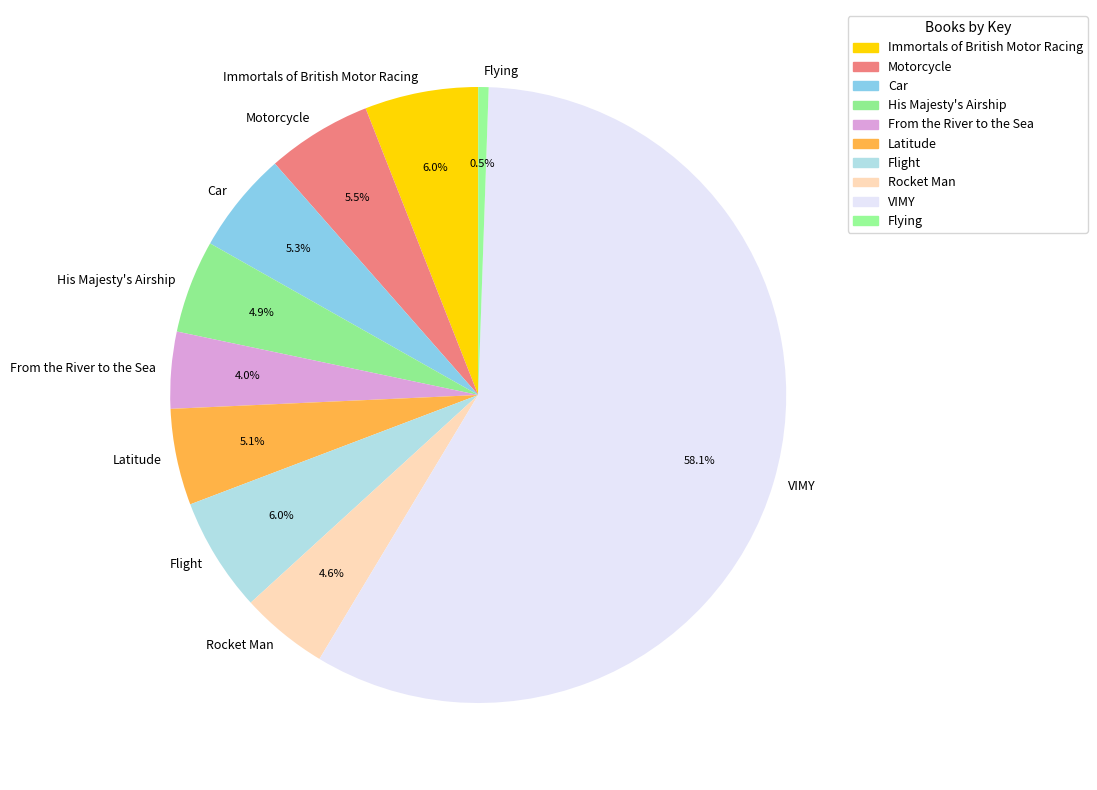

What percentage is NOT represented by Rocket Man?

95.4%